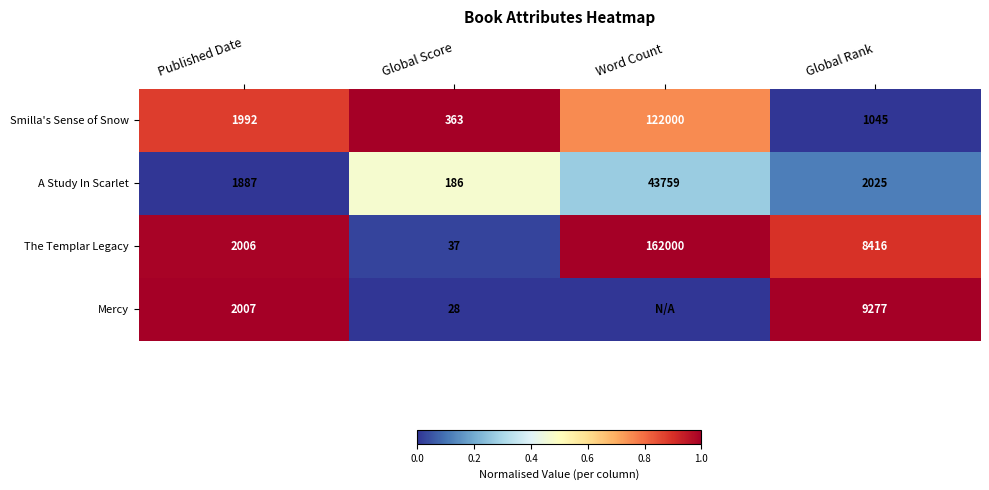

What is the difference between the A Study In Scarlet values at Published Date and Global Rank?

138